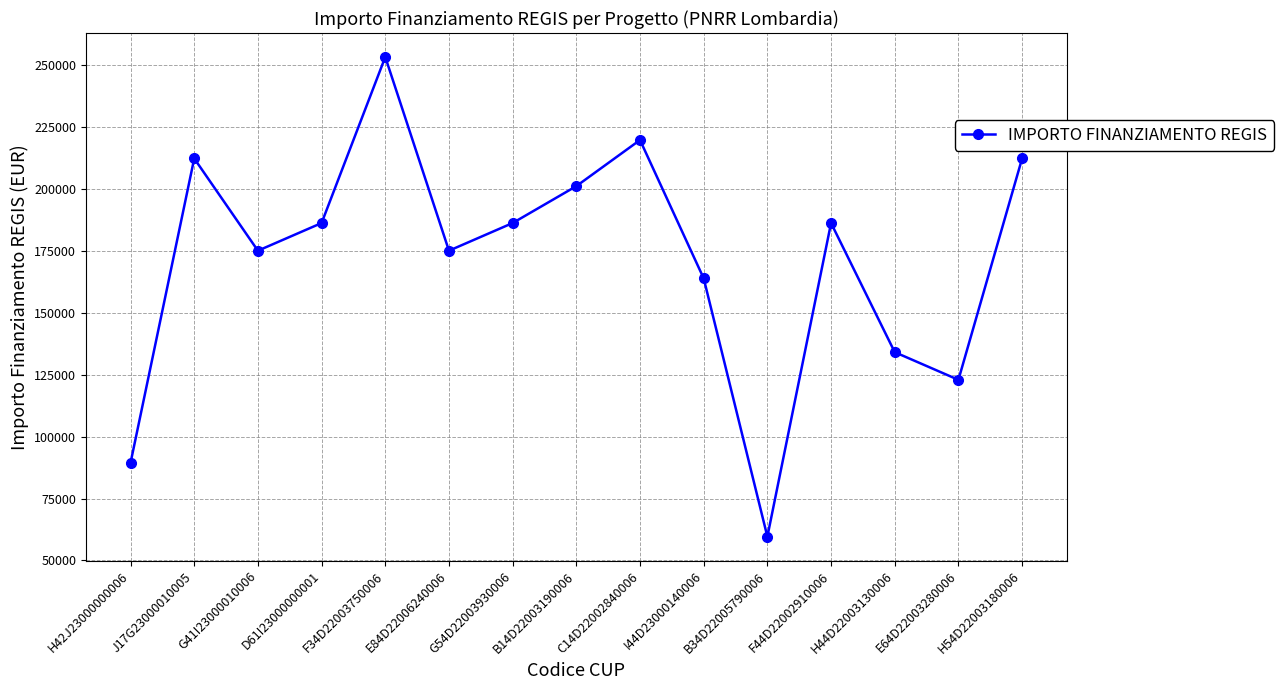

Count the number of values greater than 186290.

8